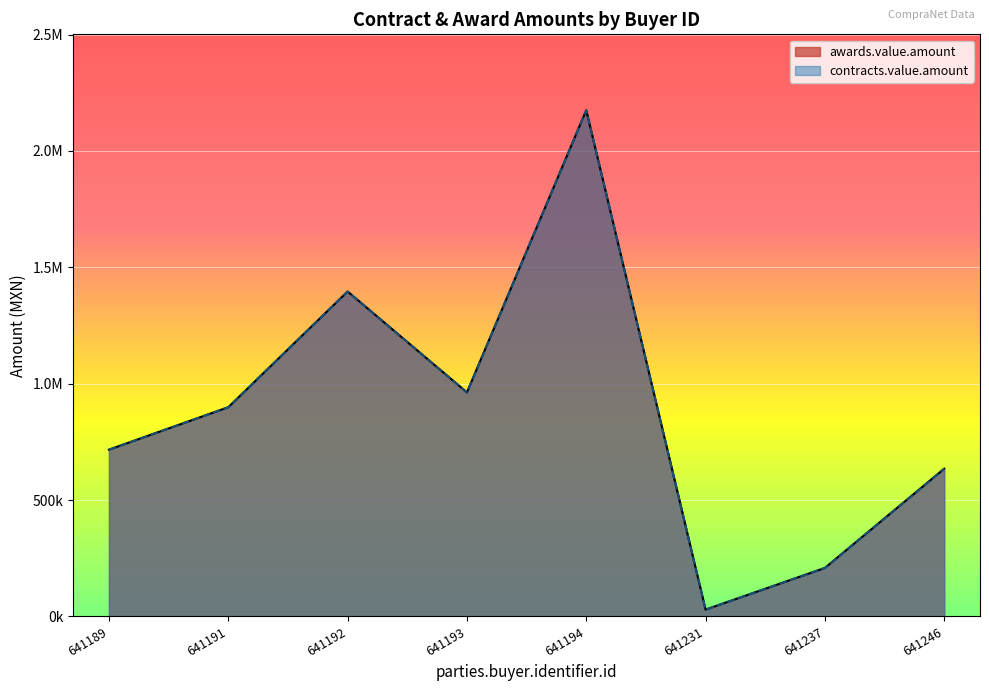

Does the chart display data point markers on the line(s)?

No